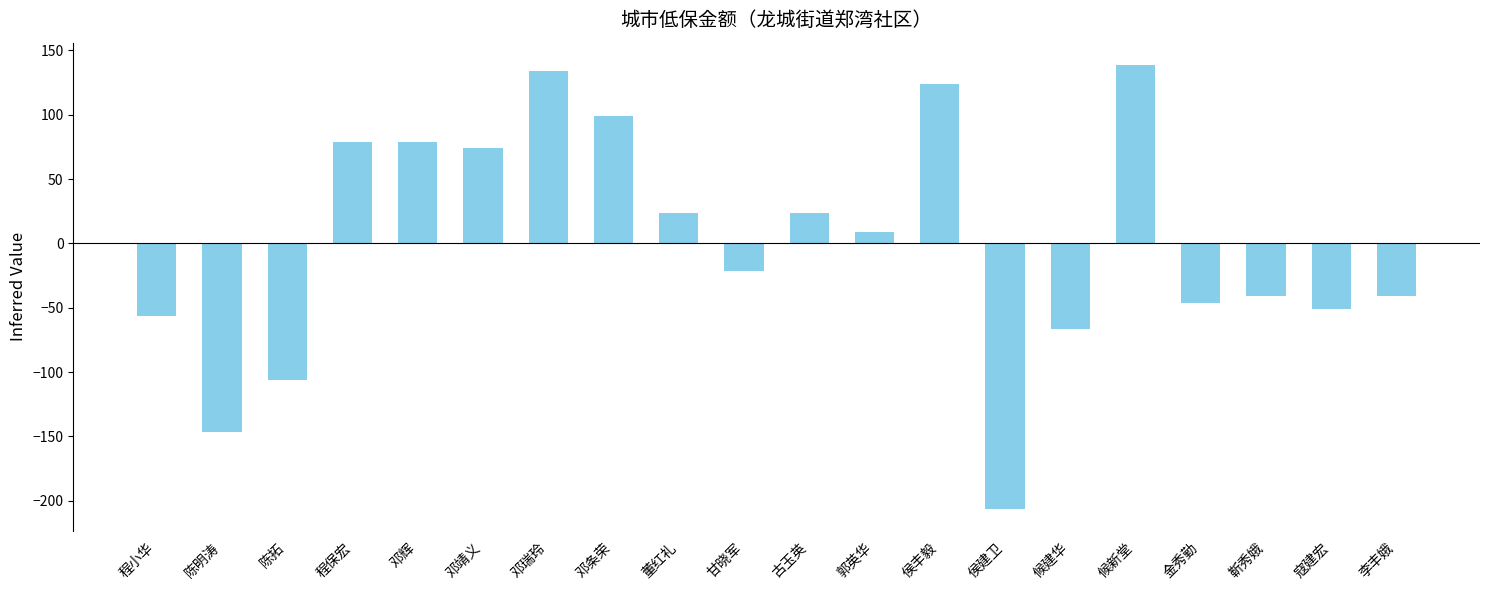

The chart shows a value of -106.2 at 陈拓. True or false?

True